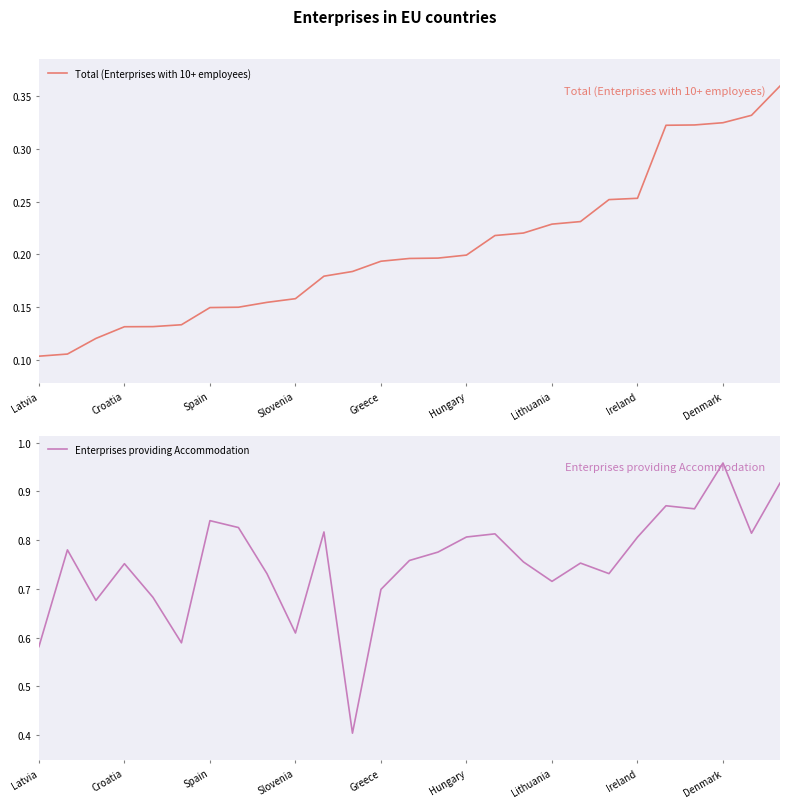

How many interior local peaks does the Enterprises providing Accommodation series have?

8